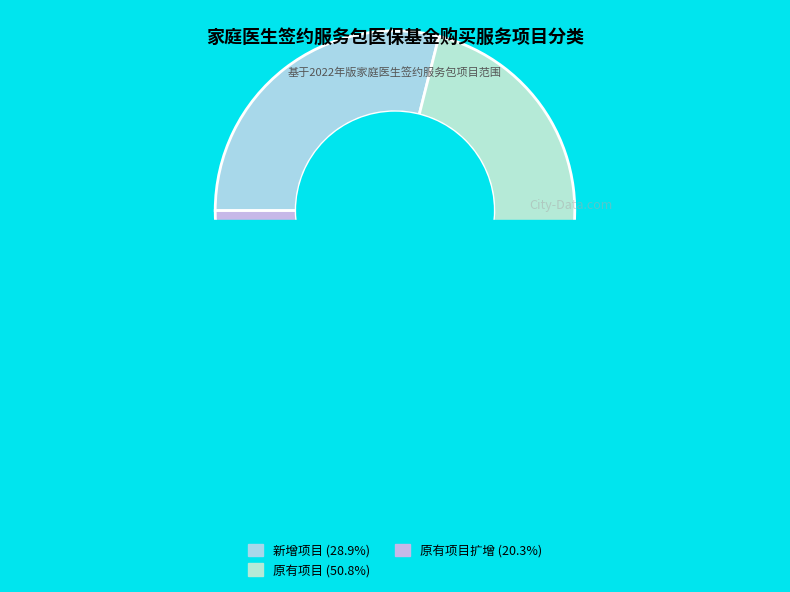

To the nearest percent, what is the average slice percentage?

33%